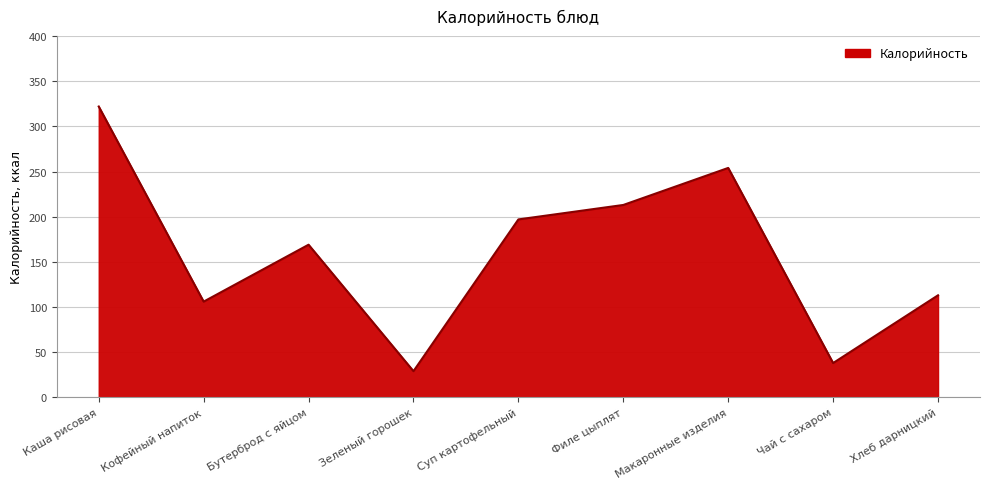

Which has a higher value, Суп картофельный or Чай с сахаром?

Суп картофельный